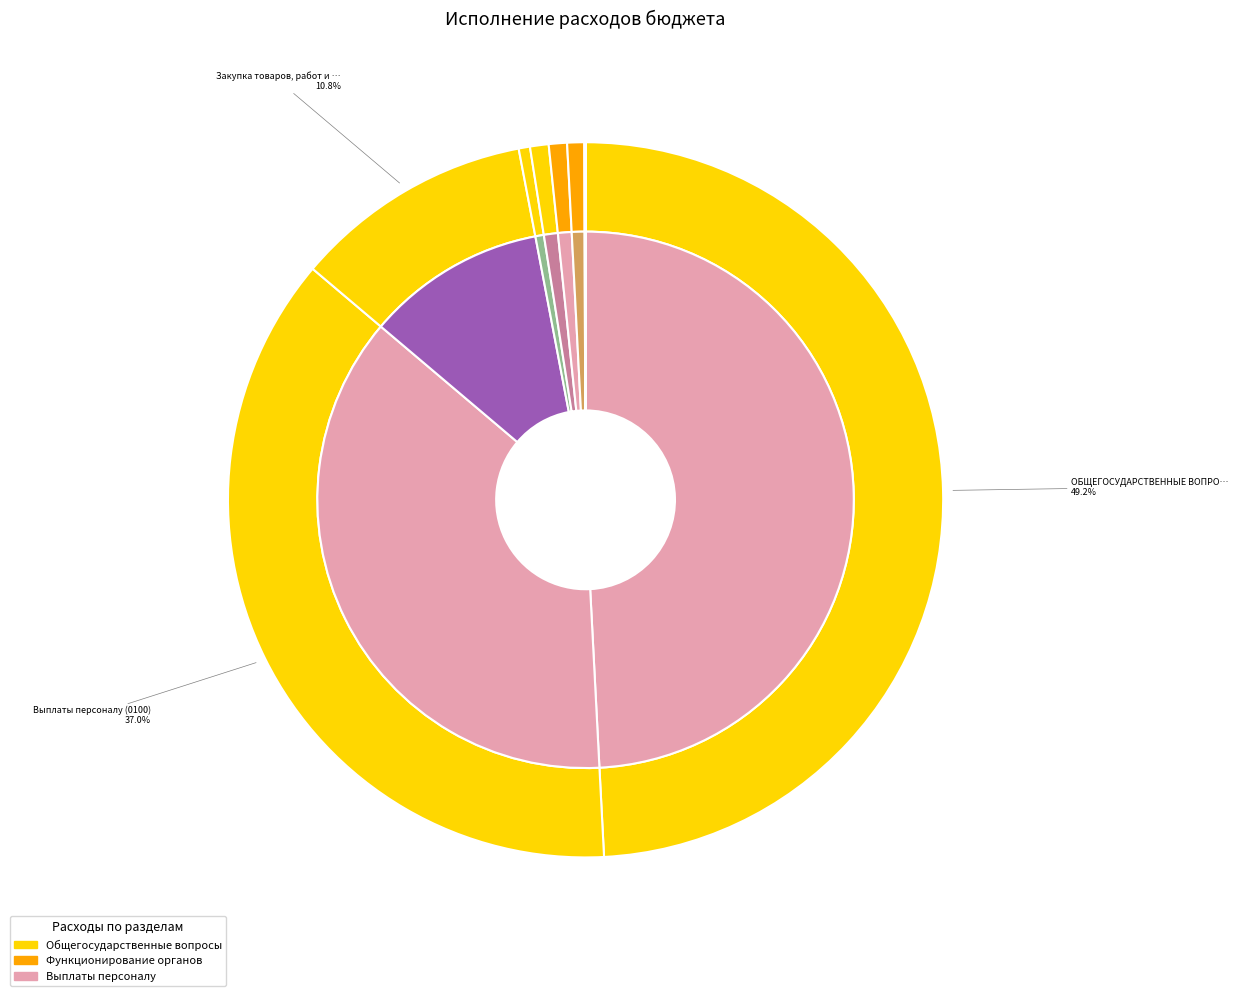

Approximately how many times larger is the value at Расходы на выплаты персоналу (0100) compared to ОБЩЕГОСУДАРСТВЕННЫЕ ВОПРОСЫ?

0.8